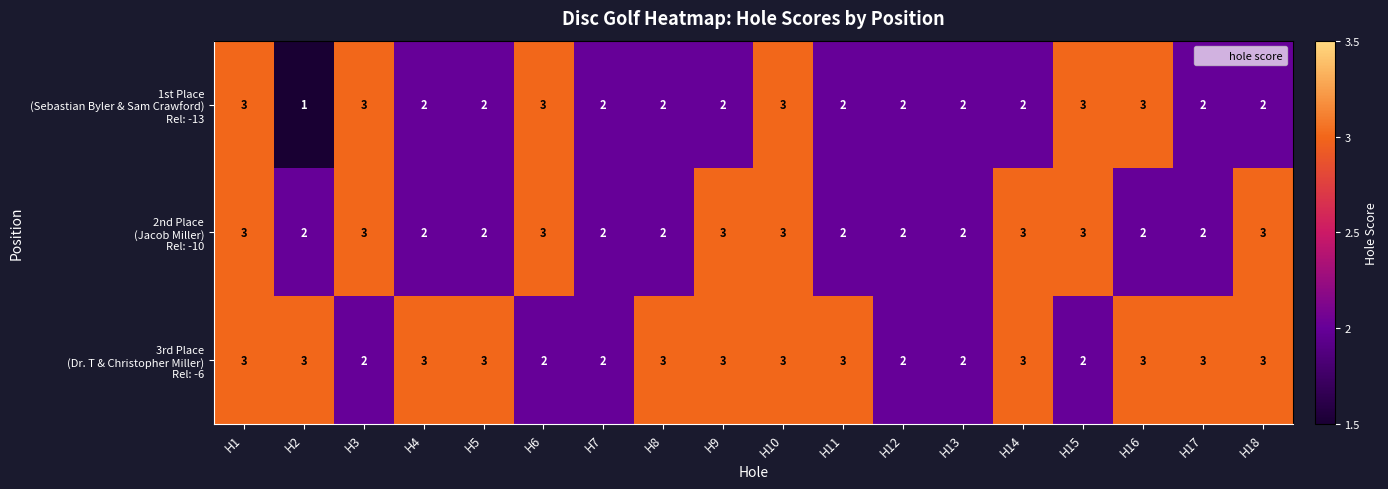

At which category does the chart reach its minimum across all series?

H2